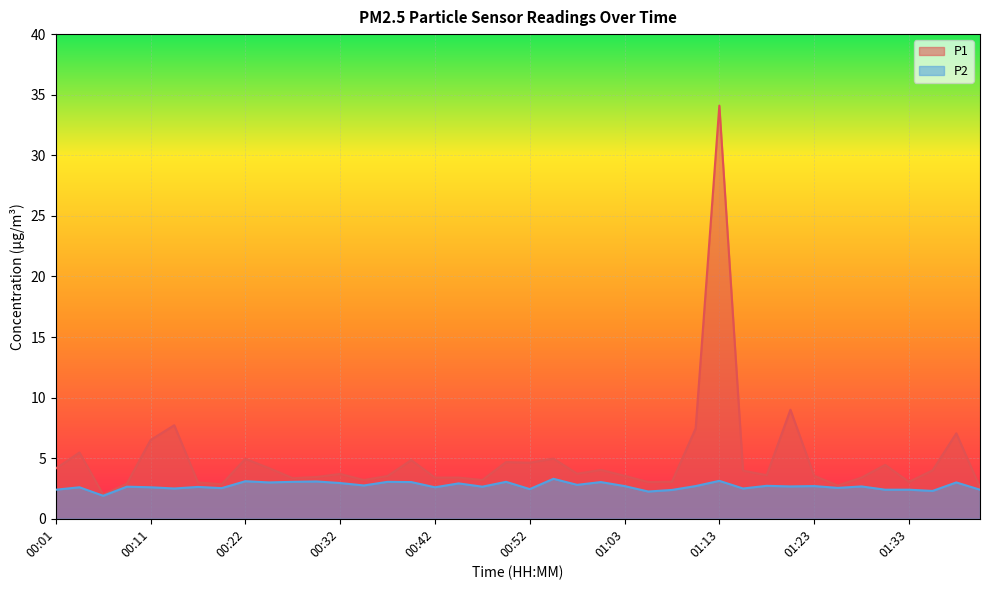

Where does the P1 series first go above 3?

00:01